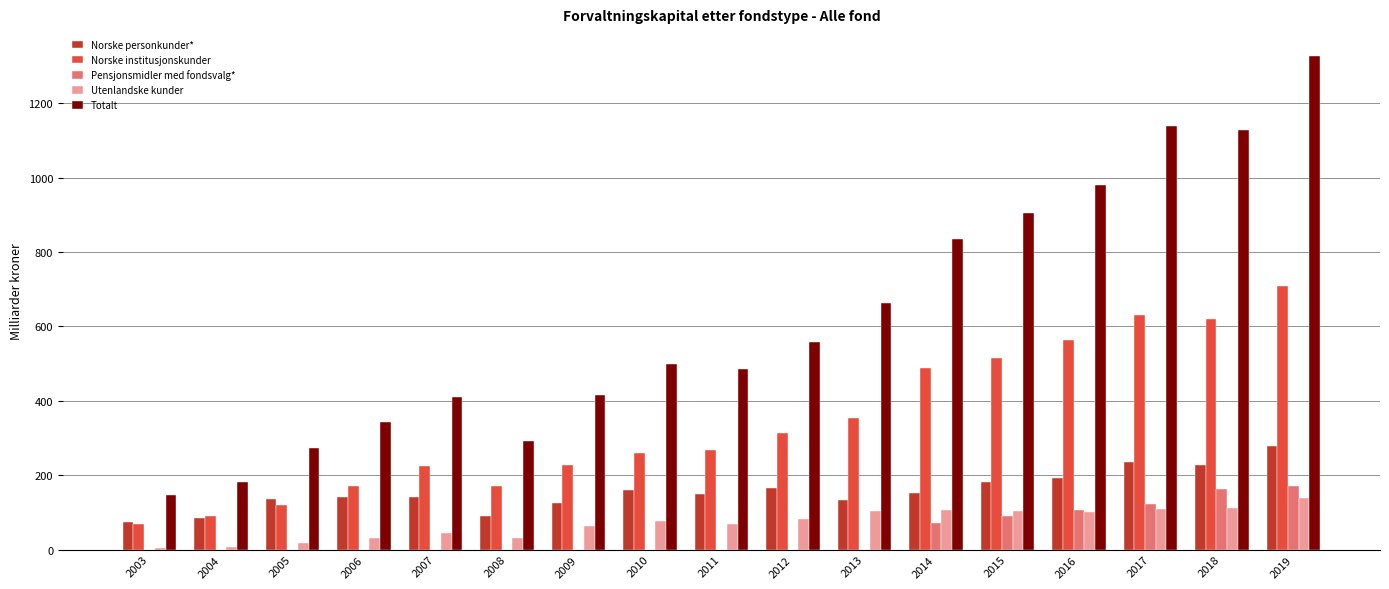

Is it true that Pensjonsmidler med fondsvalg* equals 171.4 at 2016?

False